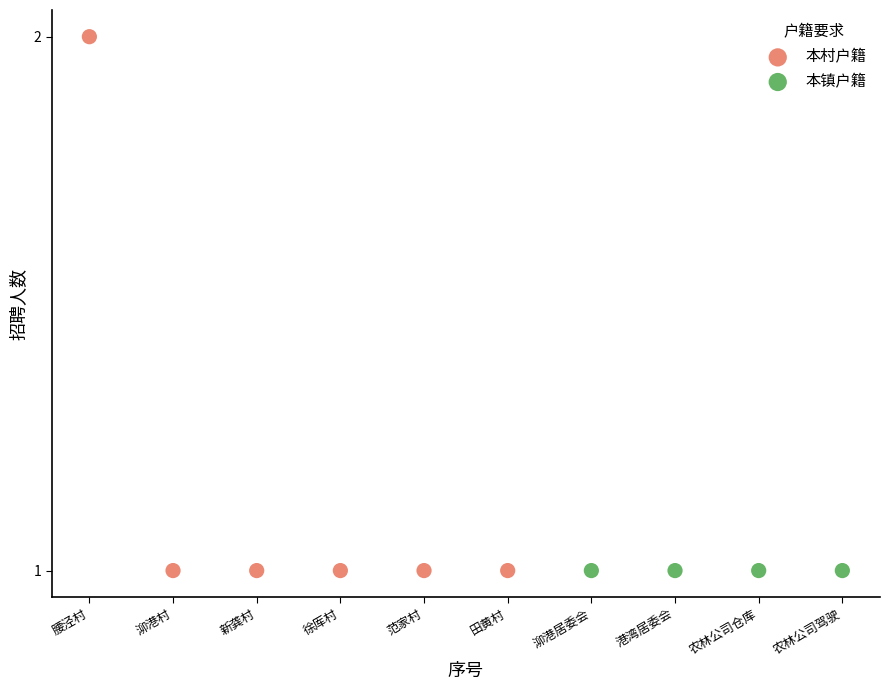

Which series contains the highest Y value?

本村户籍